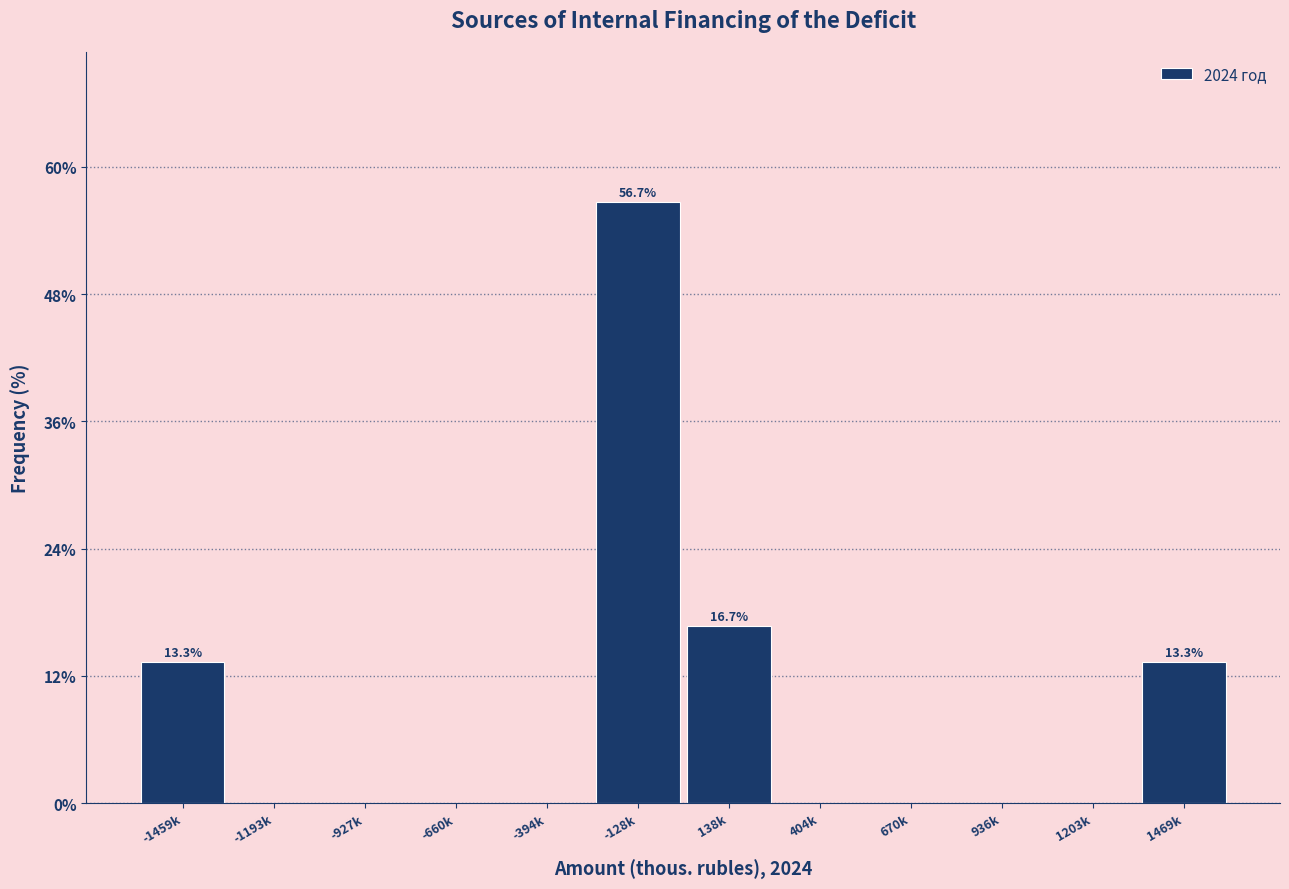

Reading right to left, extract all data points from this chart.

1469k=13.3	1203k=0.0	936k=0.0	670k=0.0	404k=0.0	138k=16.7	-128k=56.7	-394k=0.0	-660k=0.0	-927k=0.0	-1193k=0.0	-1459k=13.3